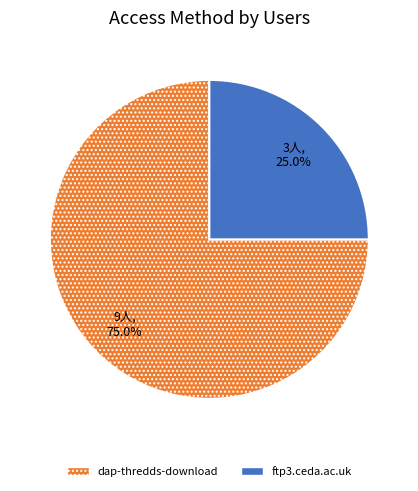

What percentage is the ftp3.ceda.ac.uk slice, to the nearest percent?

25%